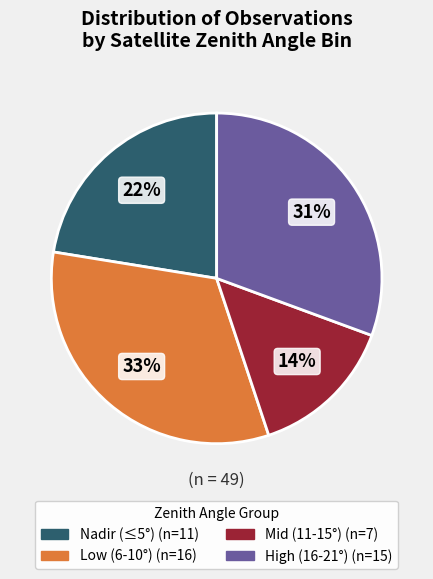

Does any single category account for the majority?

No